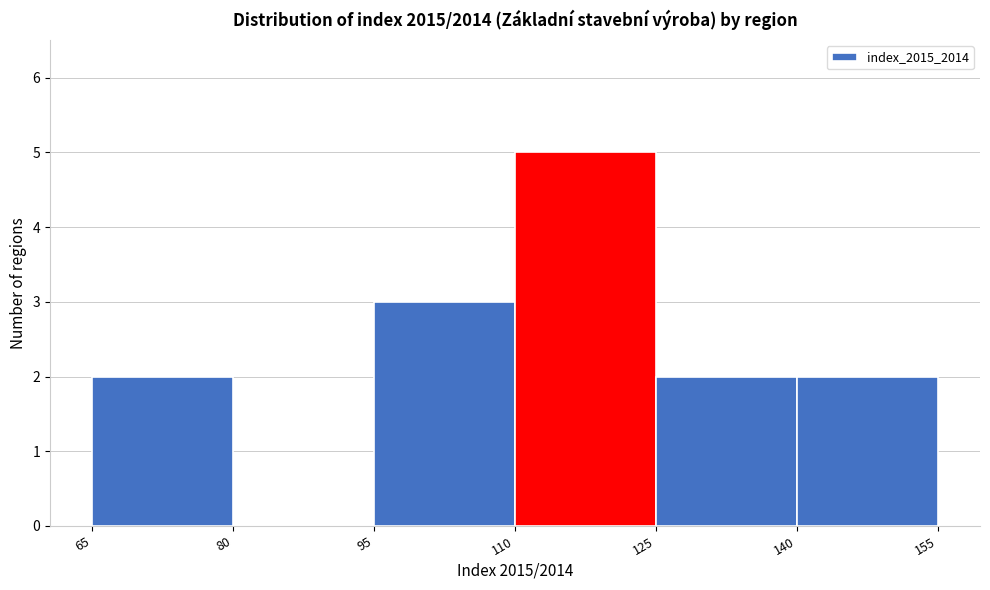

How tall is the bar that spans 65 to 80 on the x-axis? The values are not printed on the chart, so give them approximately, as read against the axis.

2